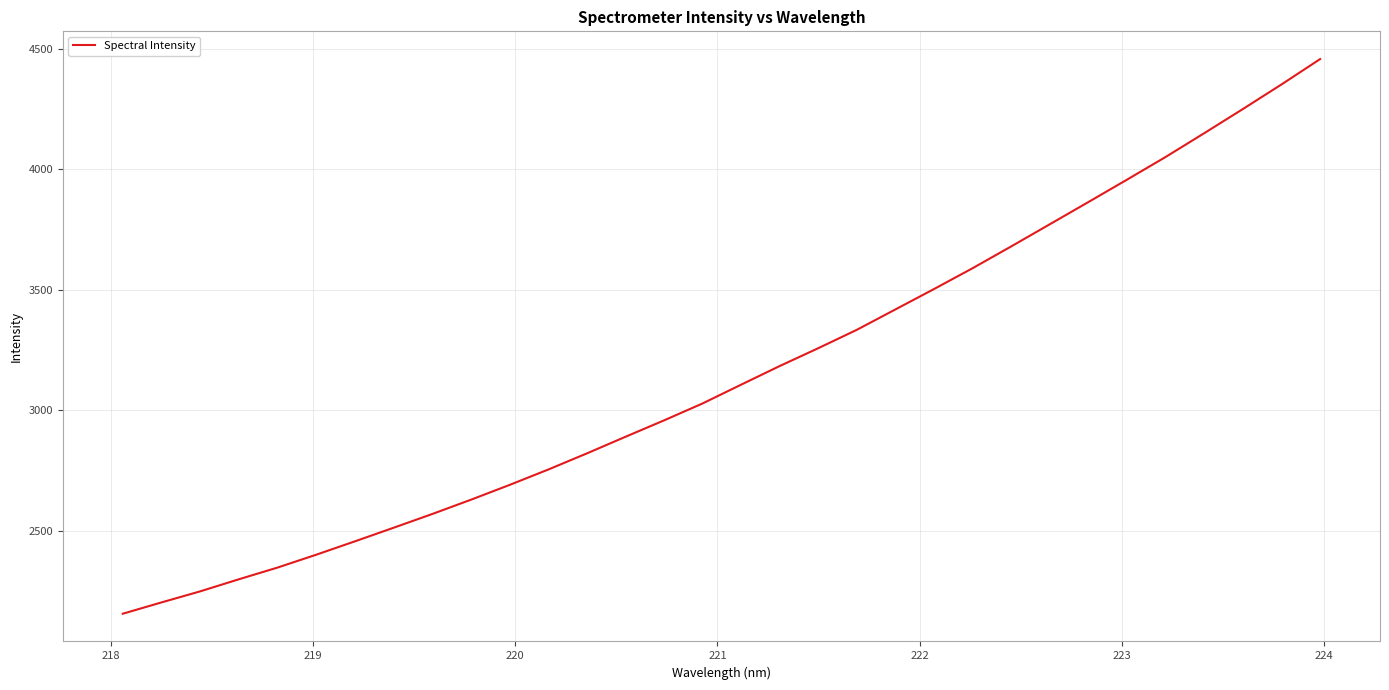

What is the difference between the maximum and minimum values?

2301.2